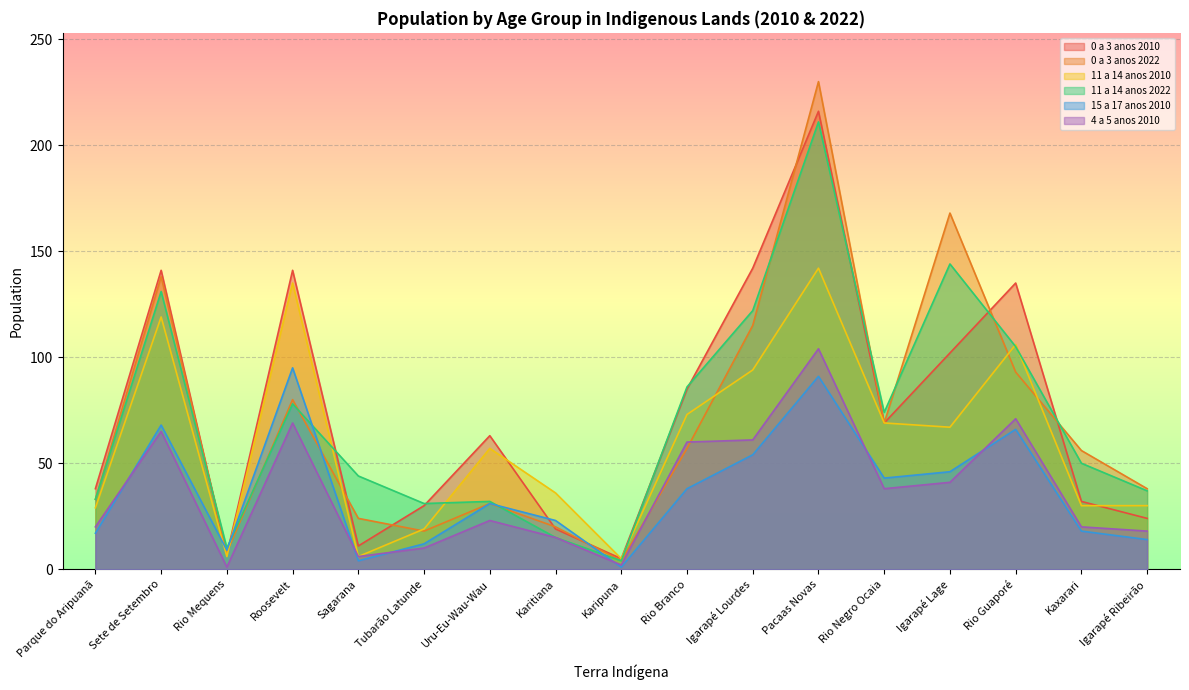

At which label is 15 a 17 anos 2010 closest to 48?

Igarapé Lage